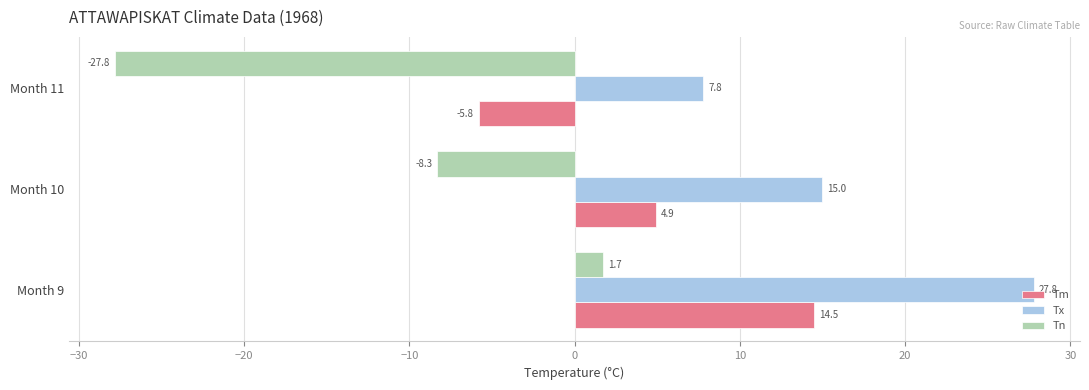

Which series has the widest spread of values?

Tn